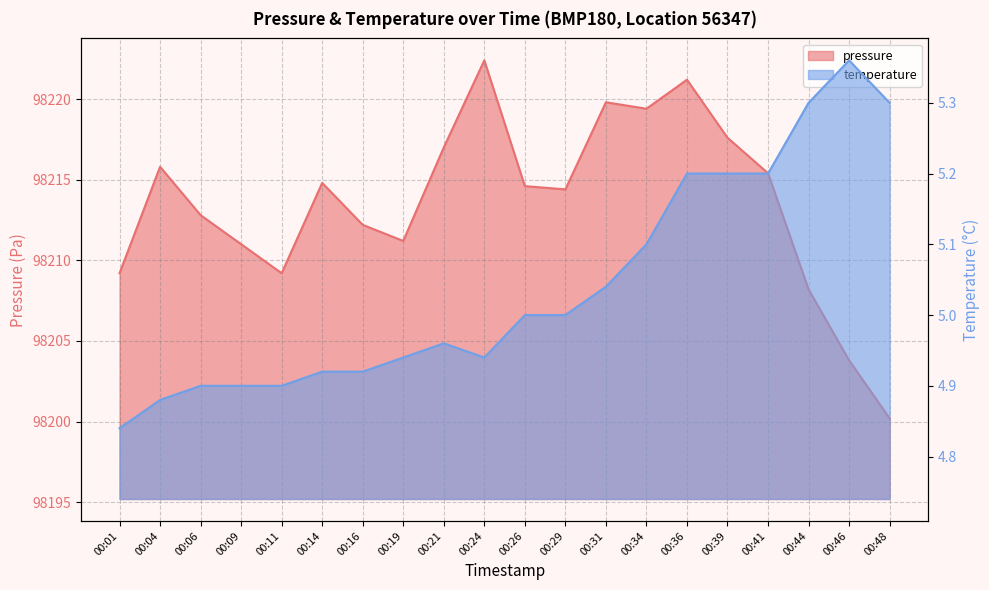

At which category does temperature reach its first local peak?

00:21